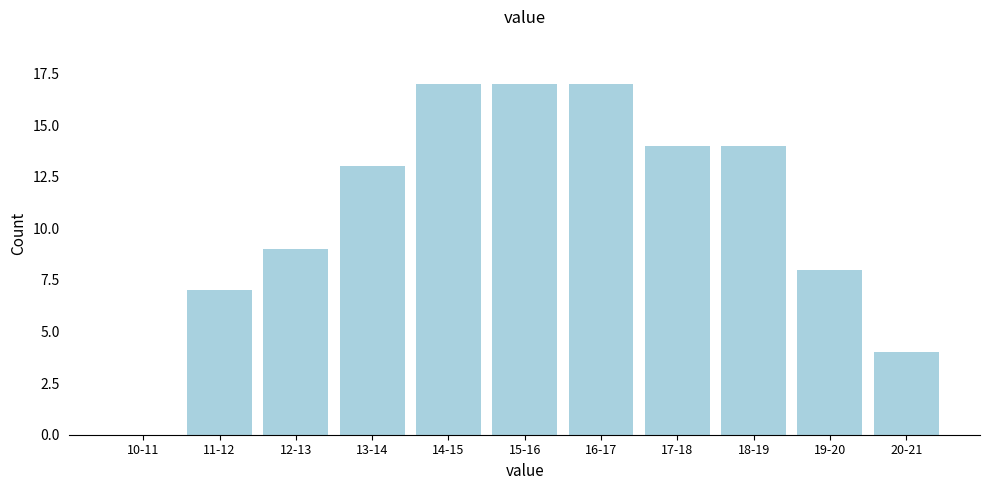

Reading right to left, extract all data points from this chart.

20-21=4	19-20=8	18-19=14	17-18=14	16-17=17	15-16=17	14-15=17	13-14=13	12-13=9	11-12=7	10-11=0